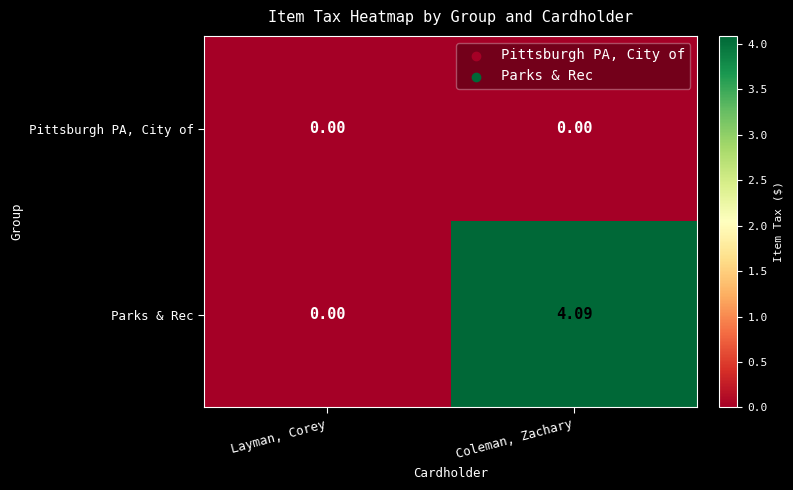

Rank the categories by Parks & Rec value from lowest to highest.

Layman, Corey, Coleman, Zachary